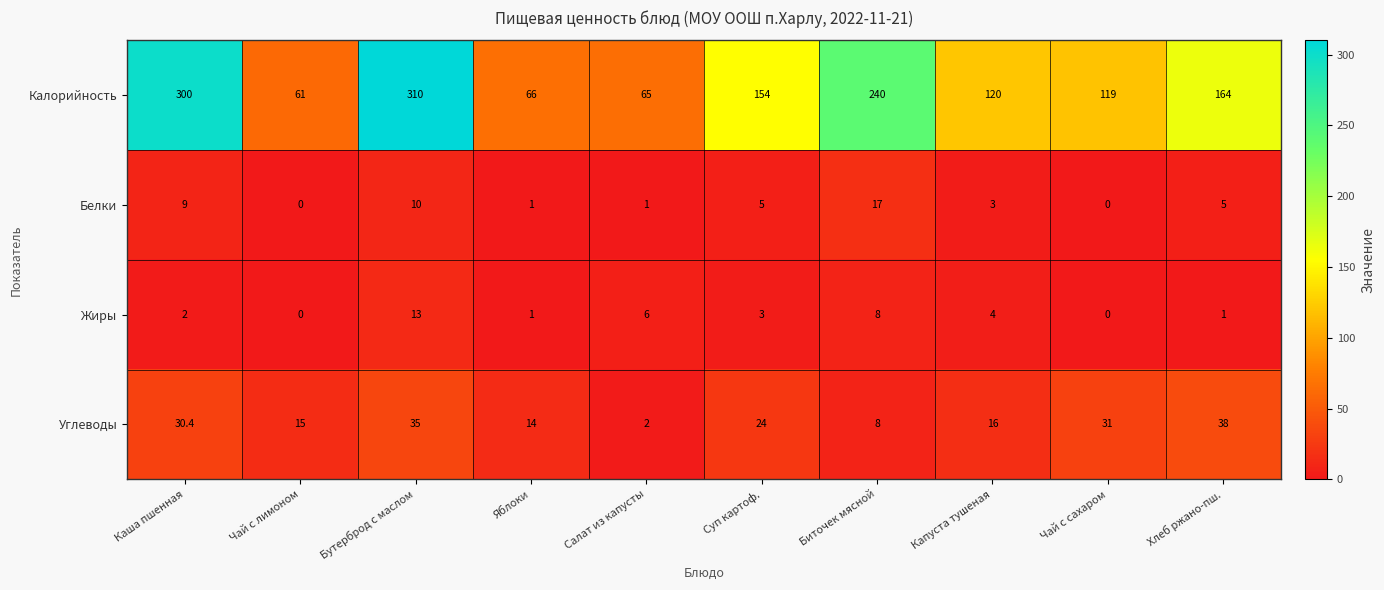

Read the Углеводы value at Салат из капусты.

2.0